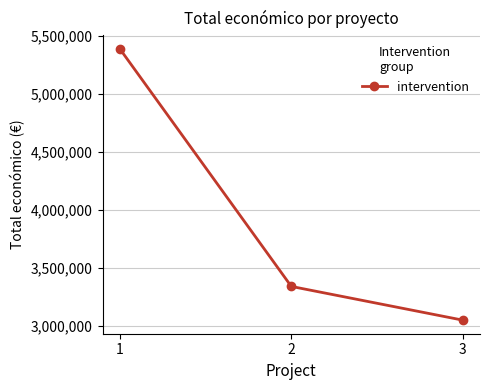

How many values are between 3051573 and 5390598?

3